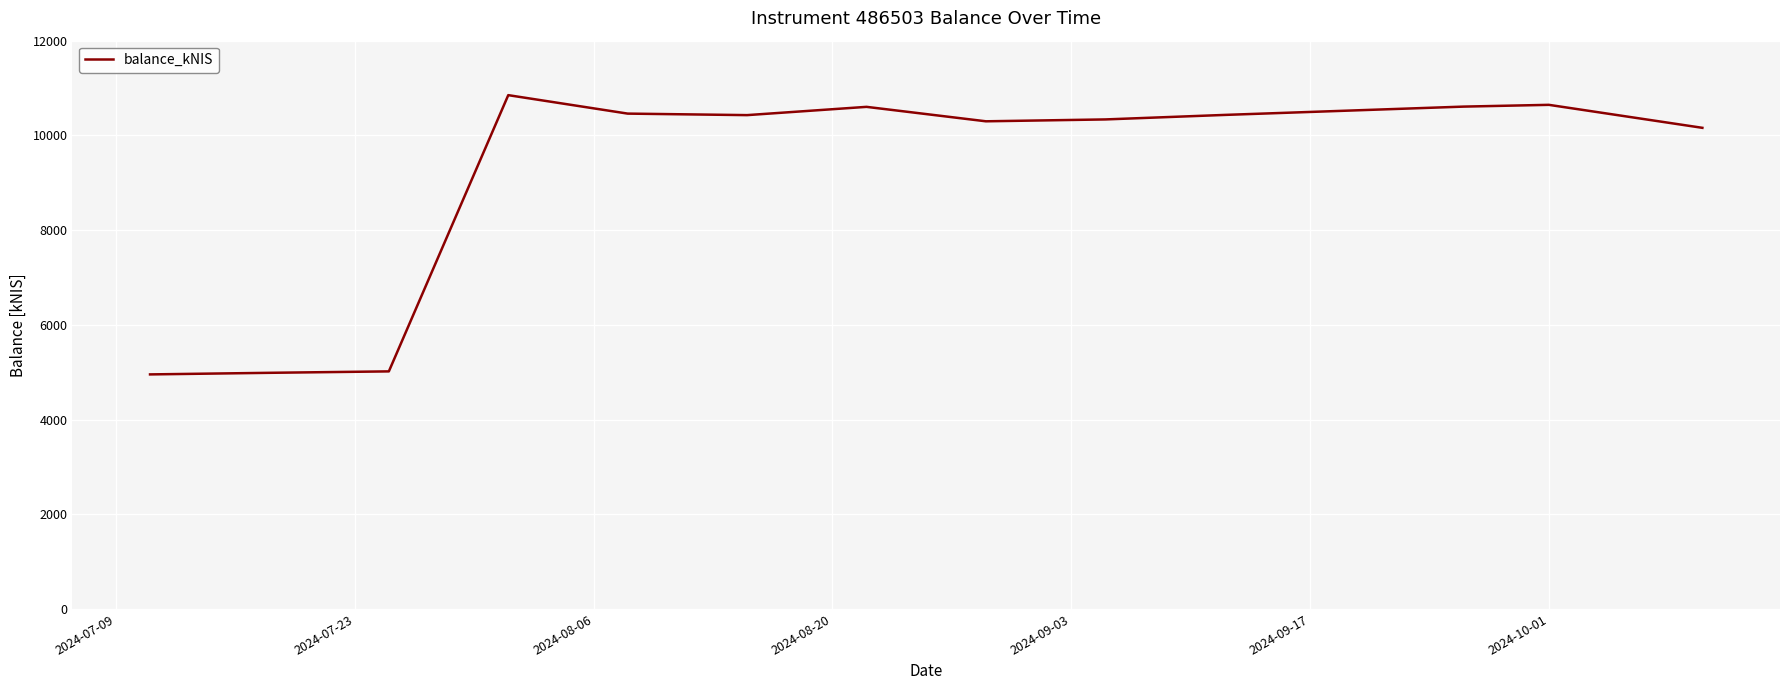

What is the difference between the maximum and minimum values?

5896.8